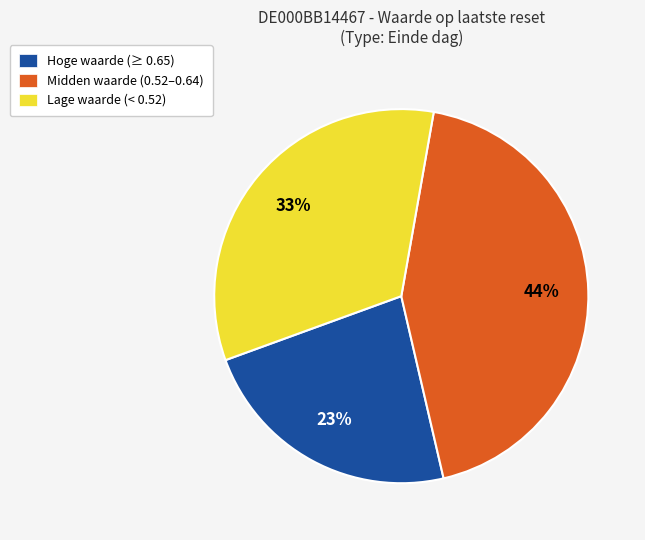

Between Midden waarde (0.52–0.64) and Lage waarde (< 0.52), which is larger?

Midden waarde (0.52–0.64)